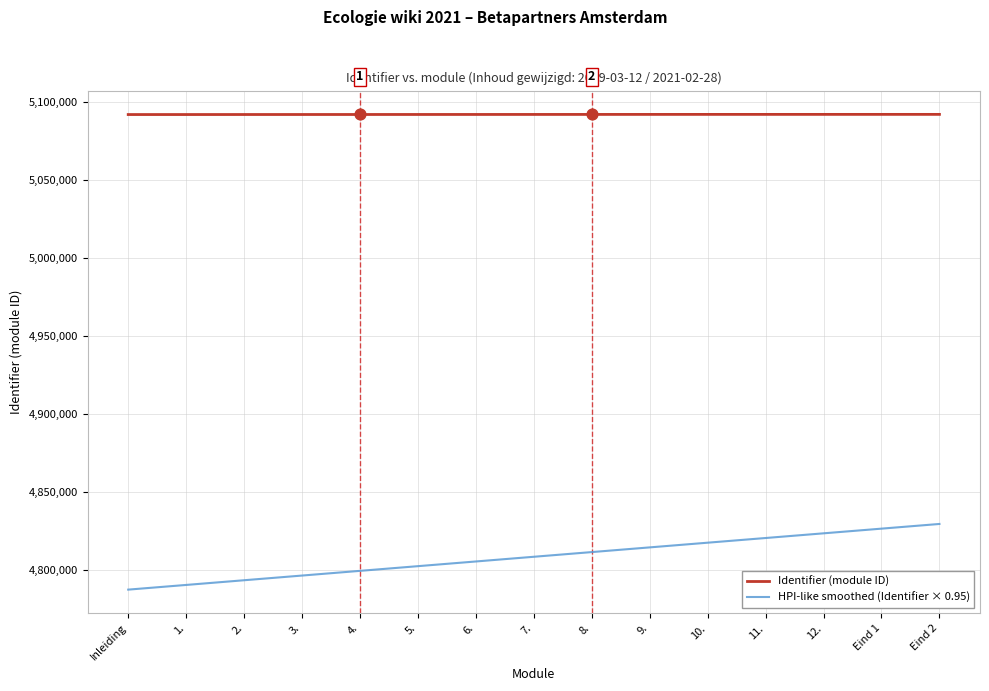

Is the value of Identifier (module ID) at 5. greater than the value of HPI-like smoothed (Identifier × 0.95) at Inleiding?

Yes